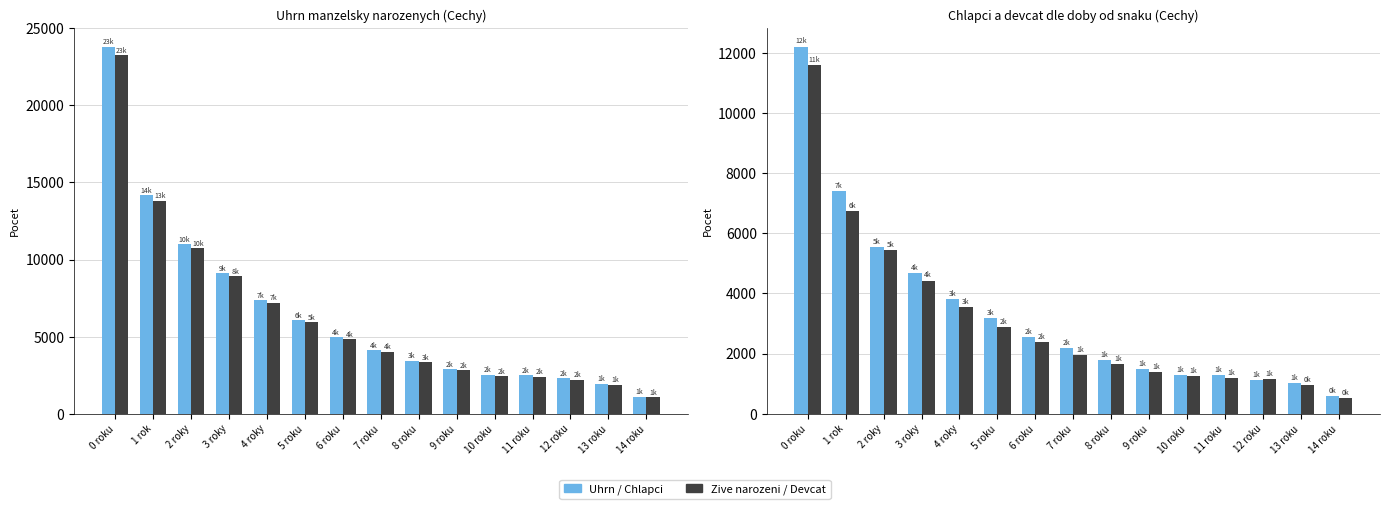

How many groups of bars are there?

15